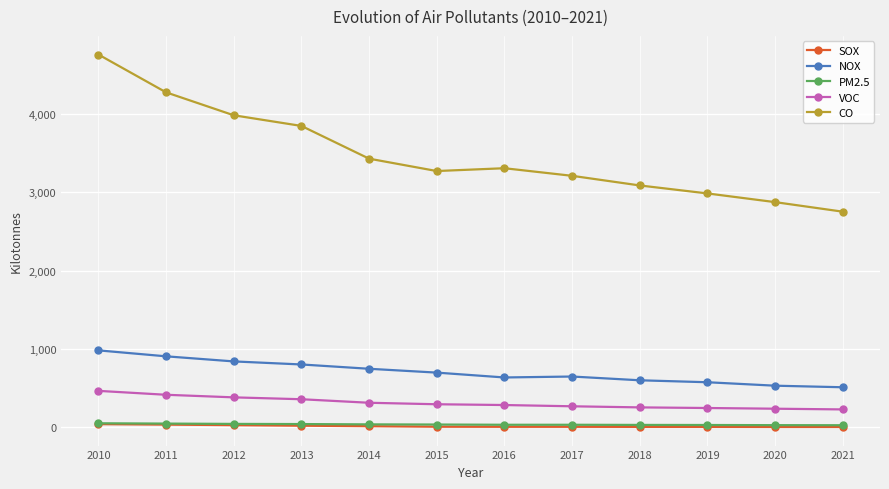

Is it true that VOC equals 229 at 2021?

True